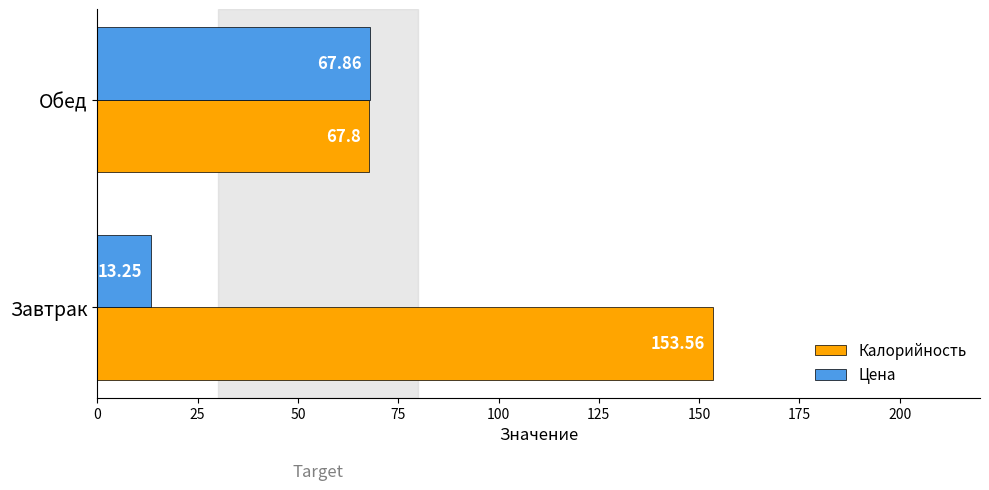

What is the difference between the maximum and minimum values in the Калорийность series?

85.8